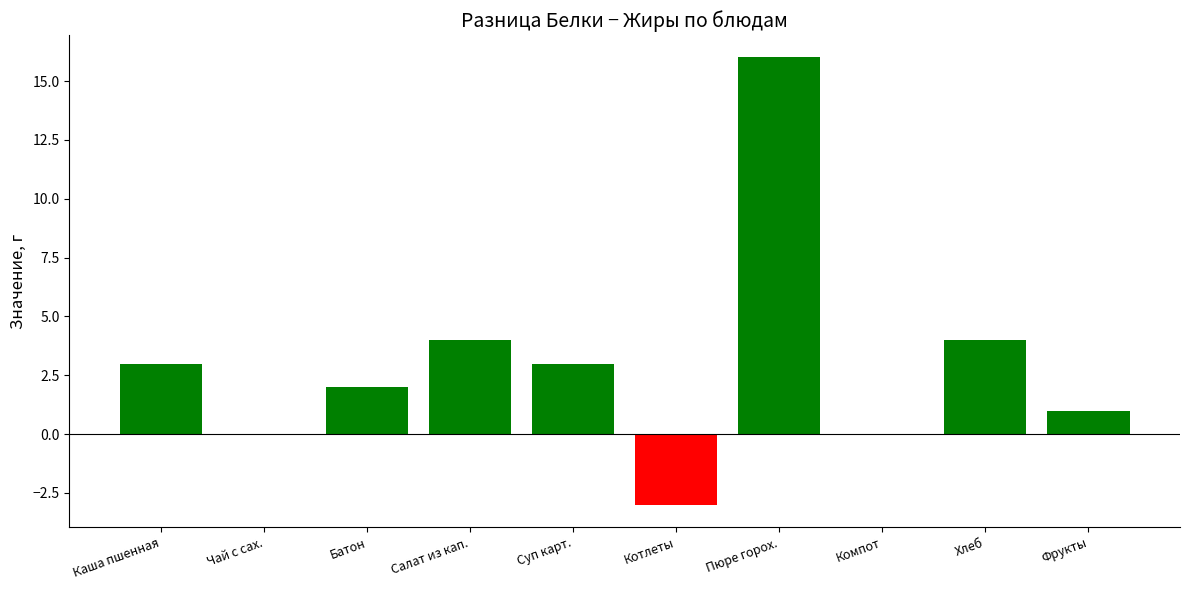

What is the average value?

3